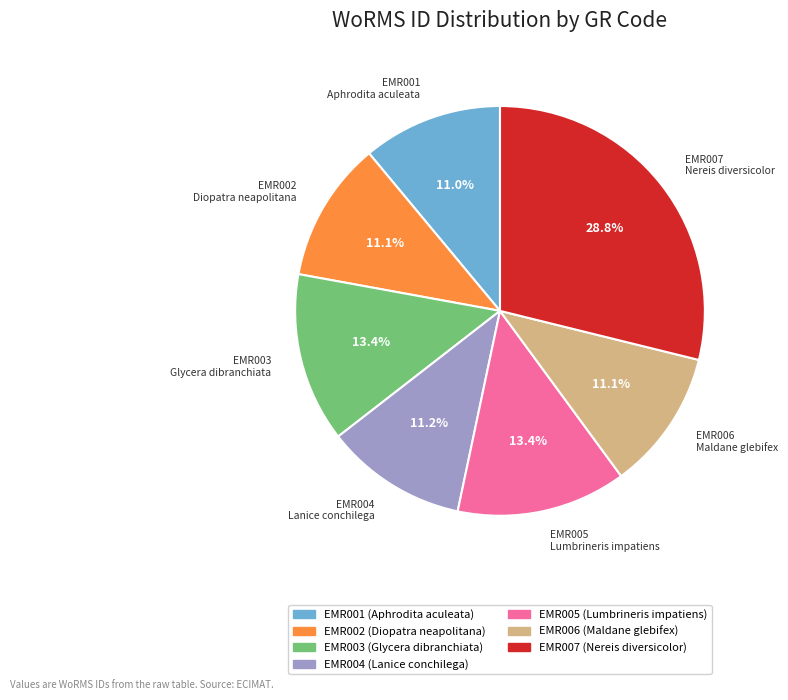

How much of the chart is everything except EMR005?

86.6%